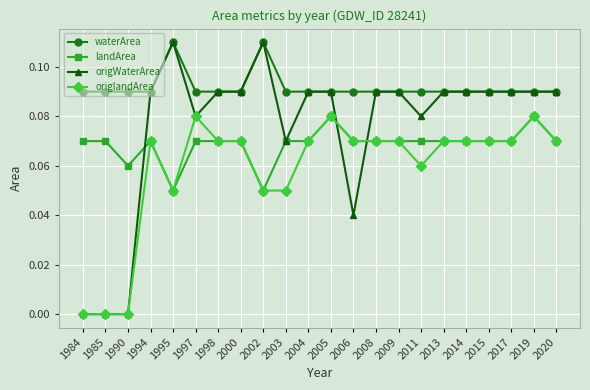

Is the value of origWaterArea at 1990 greater than the value of origlandArea at 2014?

No